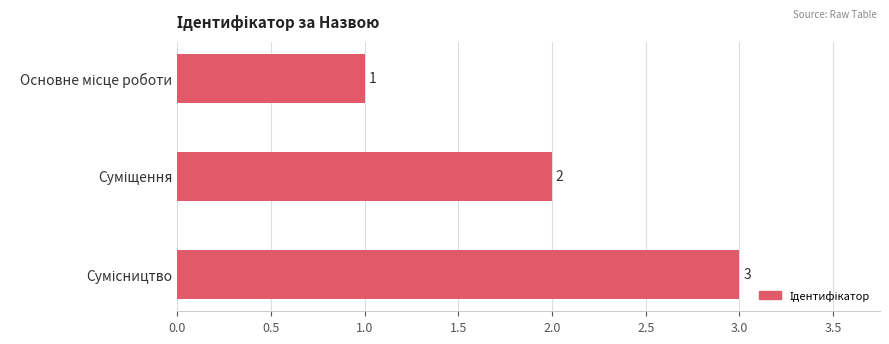

Count the values in the range 1 to 3.

3